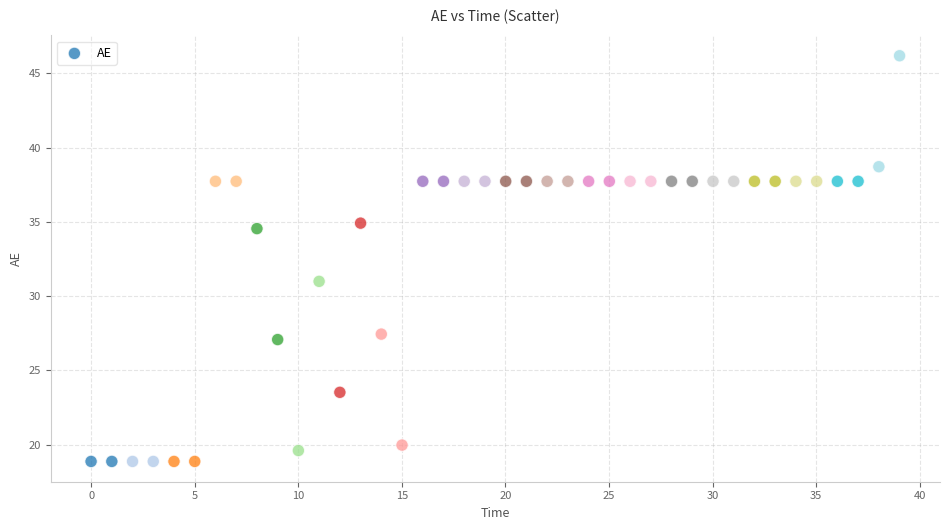

What is the range of Y values (max minus min)?

27.3